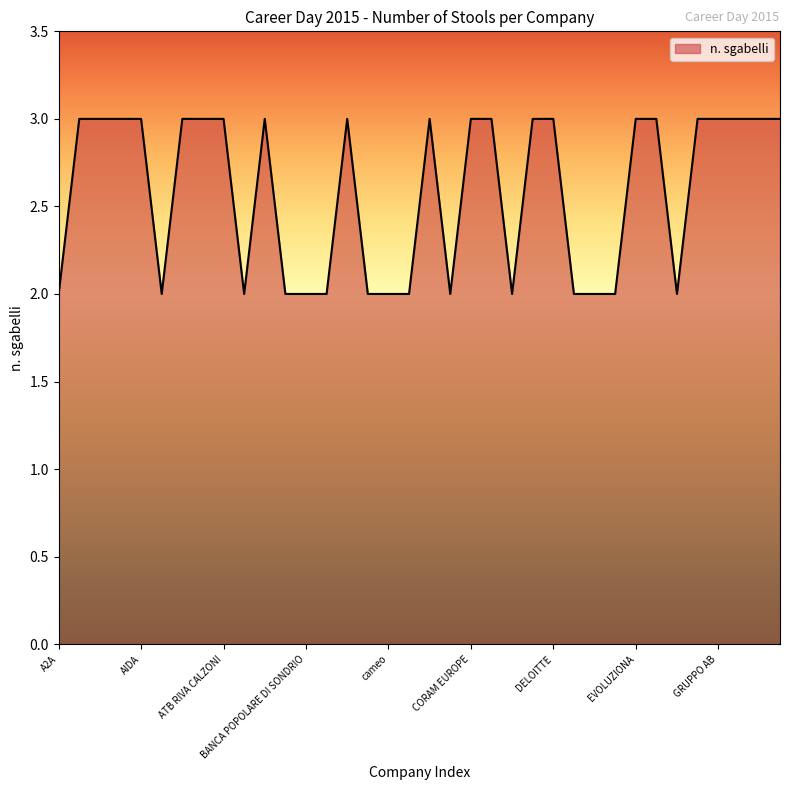

What is the maximum value shown in the chart?

3